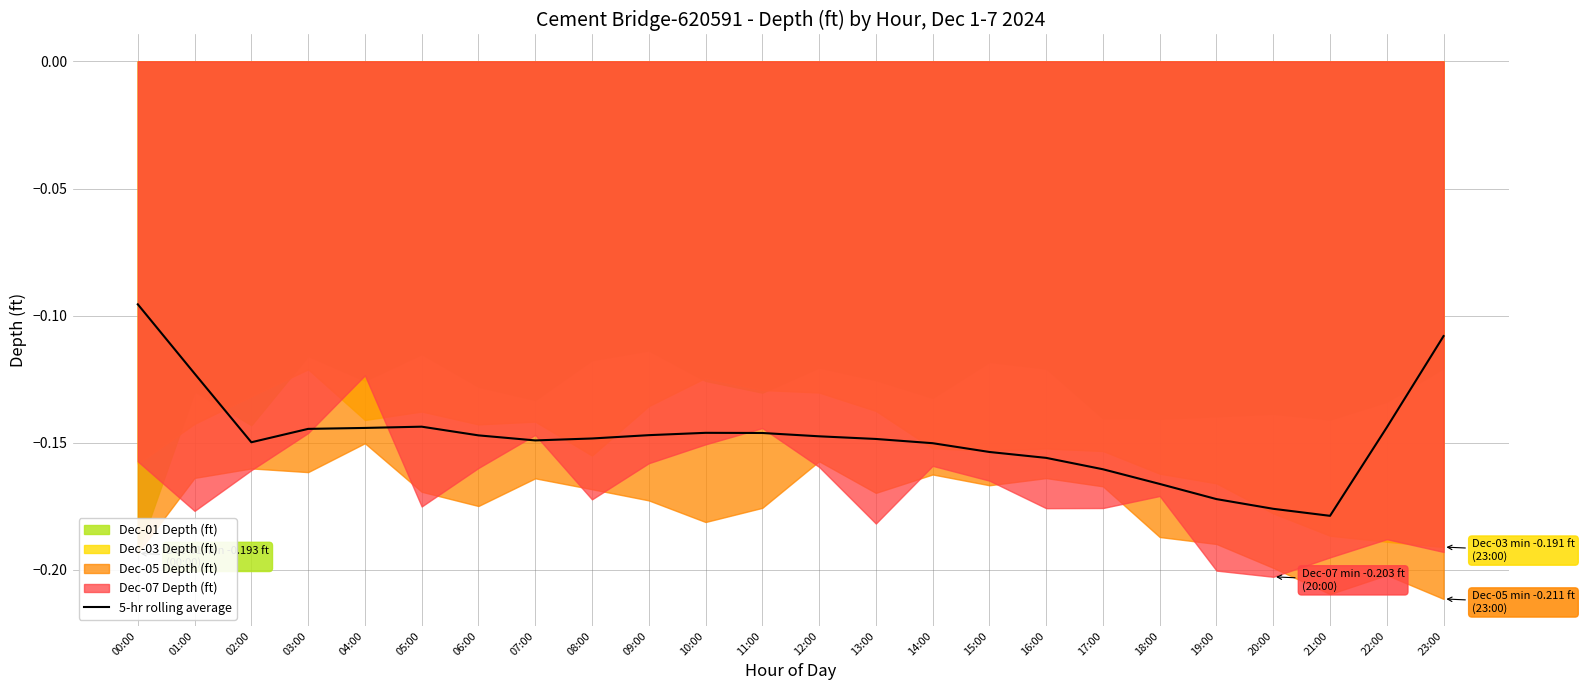

At which label is 5-hr rolling average closest to 0?

00:00